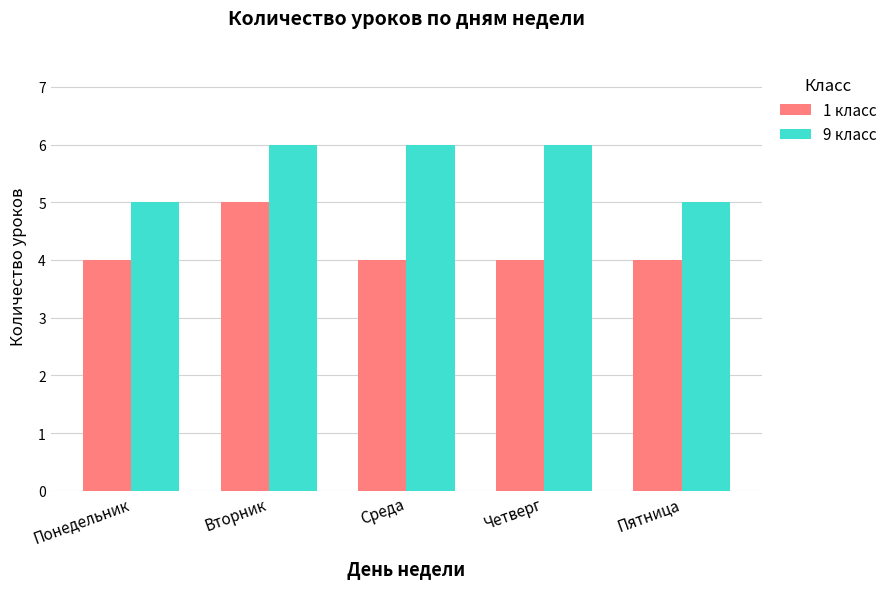

What is the total value across all series at Вторник?

11